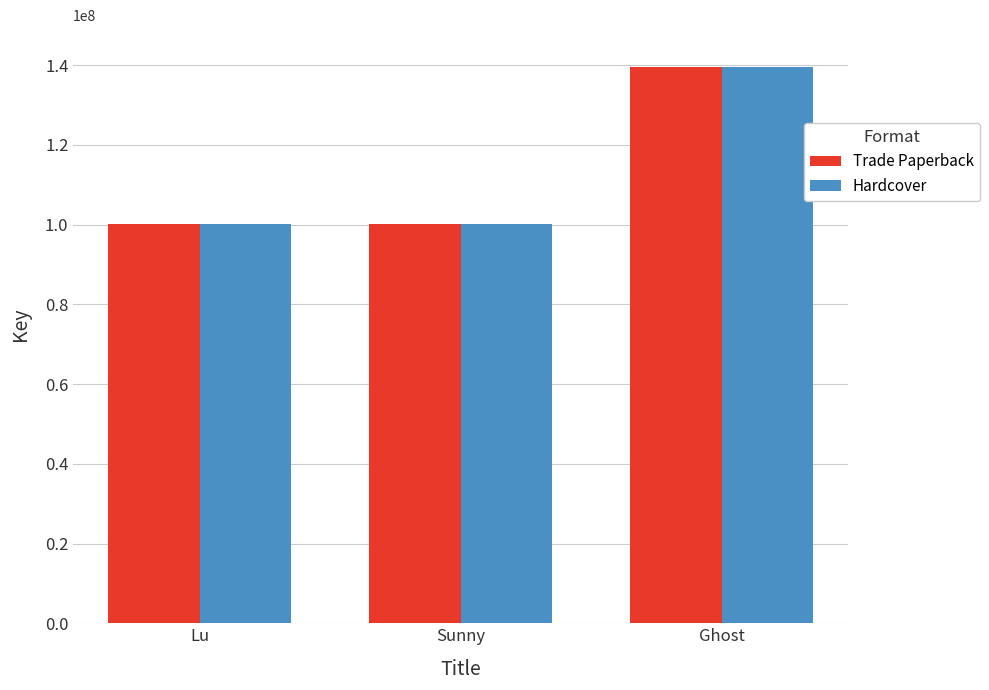

What is the difference between the second highest and minimum values in the Hardcover series?

136